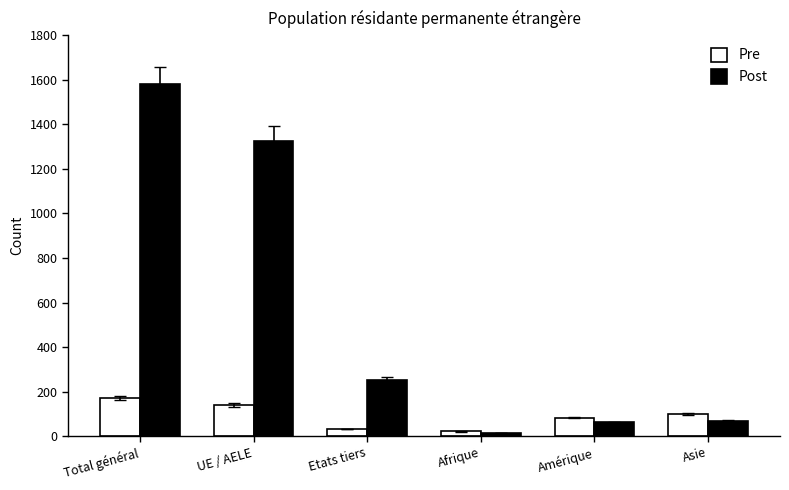

What is the label of the 6th bar from the right?

Total général